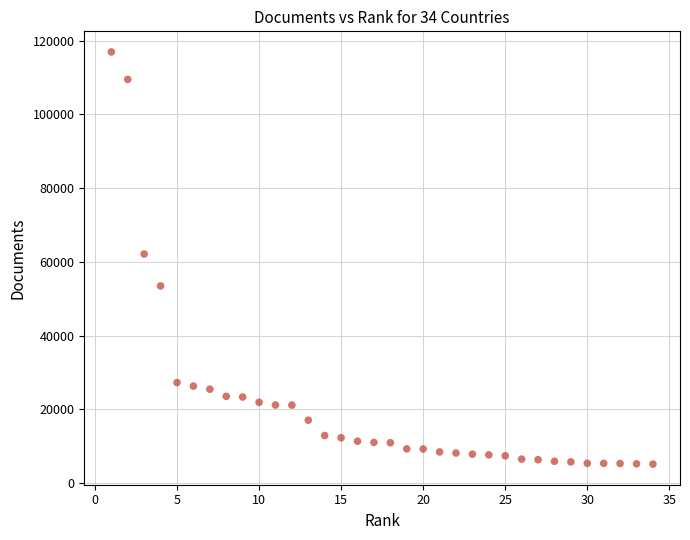

What is the range of X values (max minus min)?

33